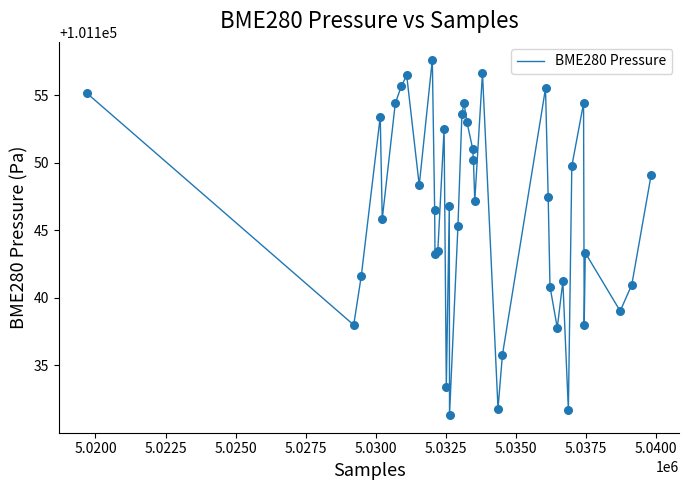

What is the greatest value displayed?

101157.6